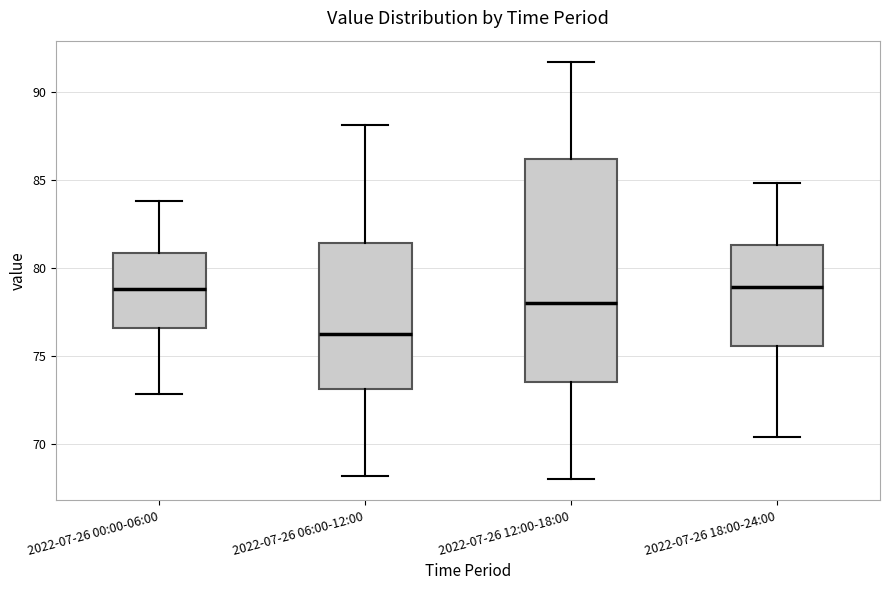

Reading left to right, transcribe this box plot: for each box, give where its median line is, the range the box spans, and where its two whiskers end, as read against the y-axis. The values are not printed on the chart, so give them approximately, as read against the axis.

2022-07-26 00:00-06:00: median 79.0, box 76.5 to 81.0, whiskers 73.0 to 84.0
2022-07-26 06:00-12:00: median 76.5, box 73.0 to 81.5, whiskers 68.0 to 88.0
2022-07-26 12:00-18:00: median 78.0, box 73.5 to 86.0, whiskers 68.0 to 91.5
2022-07-26 18:00-24:00: median 79.0, box 75.5 to 81.5, whiskers 70.5 to 85.0